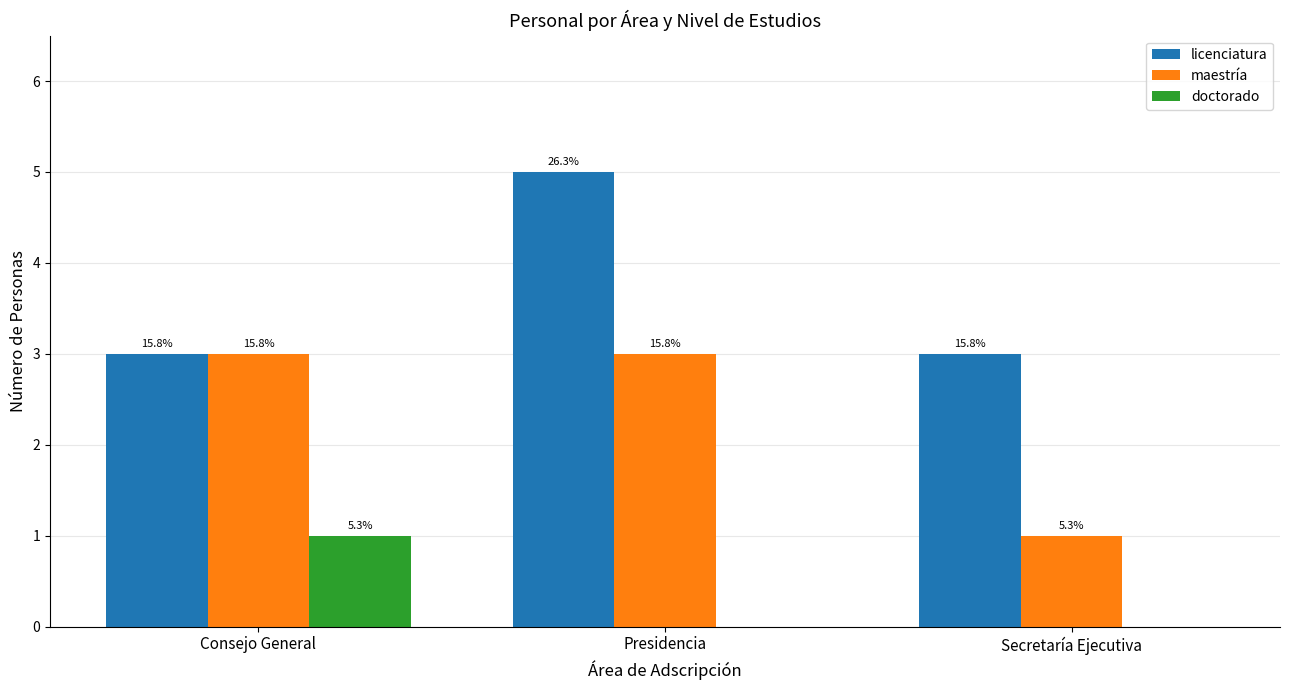

Which category has the highest value in the licenciatura series?

Presidencia